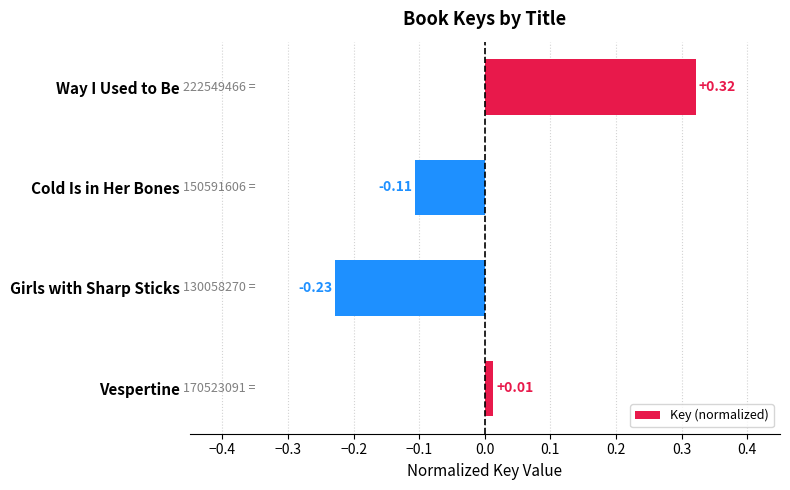

How many distinct data groups are displayed?

1